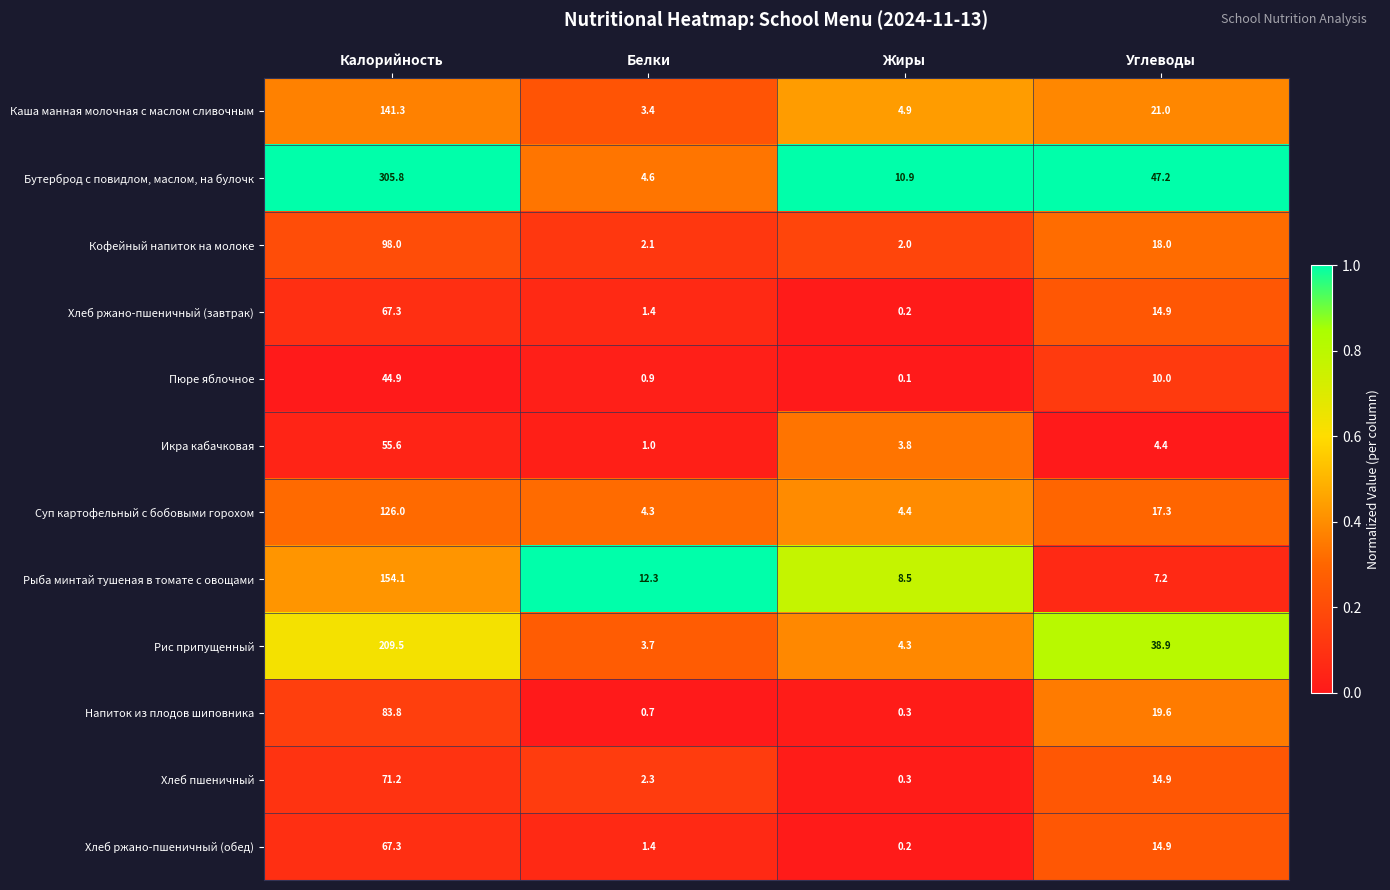

Is it true that Хлеб ржано-пшеничный (завтрак) equals 14.9 at Углеводы?

True